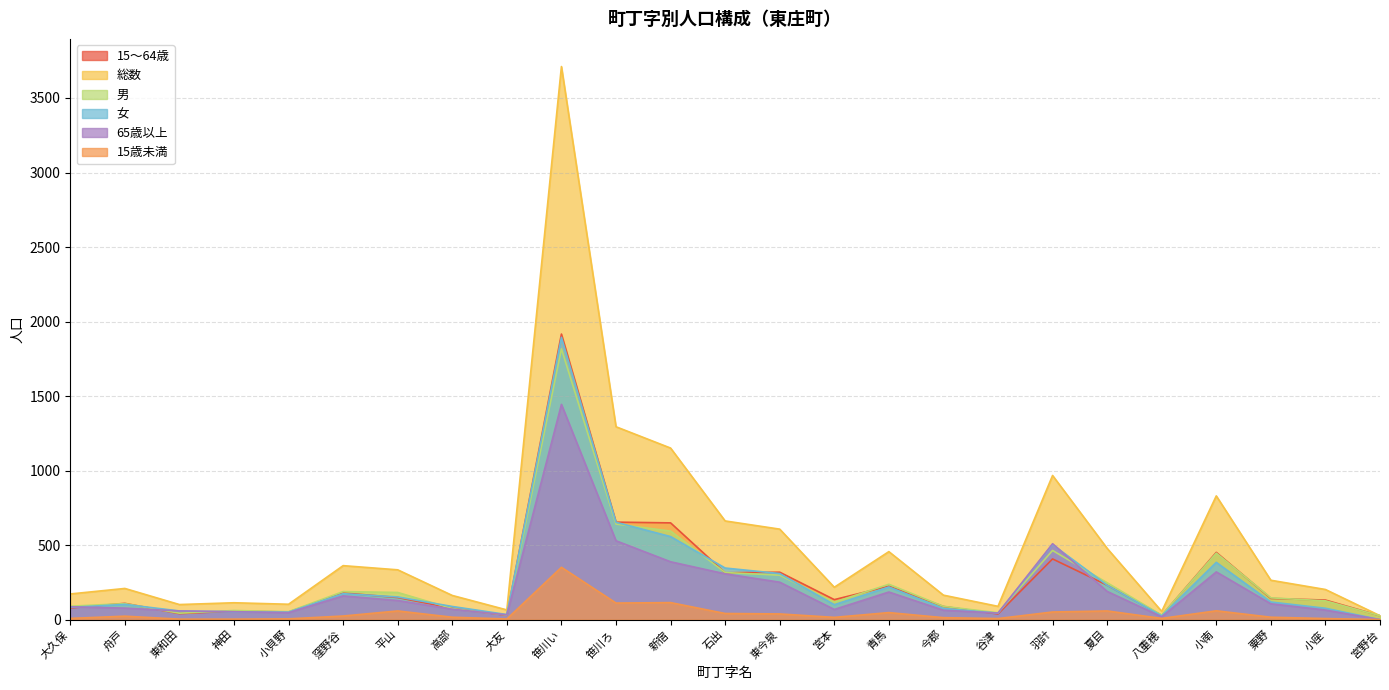

Reading left to right, what are all the values shown in this chart?

15～64歳: 78	109	40	57	51	179	148	76	29	1916	654	649	314	318	134	224	88	38	407	231	28	451	142	131	26
総数: 172	209	101	113	103	362	334	162	65	3711	1294	1151	662	607	217	456	164	89	967	478	55	830	264	202	26
男: 90	107	43	61	53	188	182	74	31	1817	641	594	316	298	117	237	89	46	464	247	30	446	146	126	26
女: 82	102	58	52	50	174	152	88	34	1894	653	557	346	309	100	219	75	43	503	231	25	384	118	76	0
65歳以上: 86	77	58	53	47	159	128	70	32	1444	529	388	307	251	68	185	63	44	509	189	19	320	106	64	0
15歳未満: 8	23	3	3	5	24	58	16	4	351	111	114	41	38	15	47	13	7	51	58	8	59	16	7	0